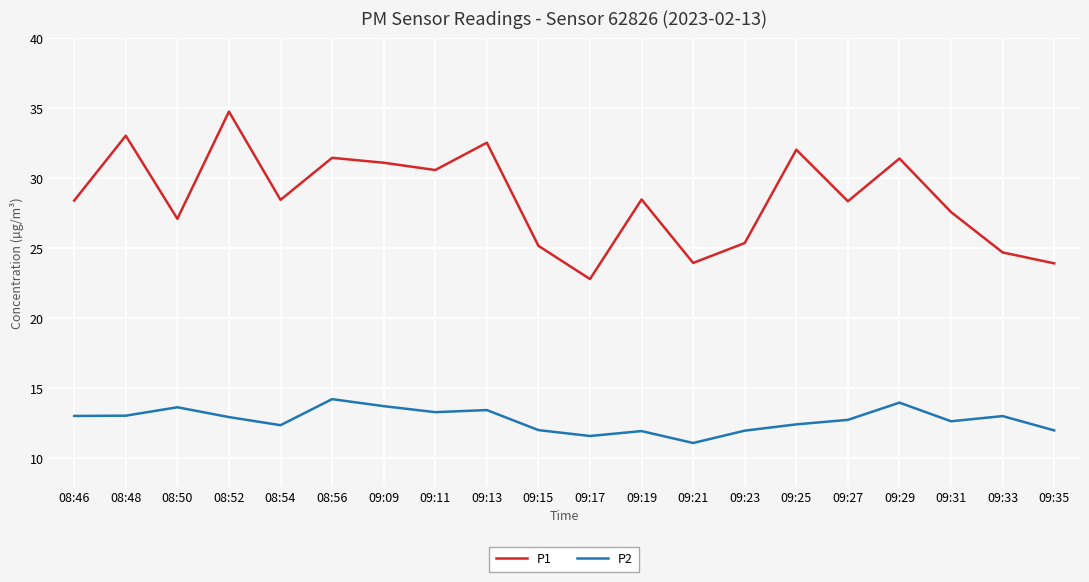

At how many categories does at least one series exceed 11?

20